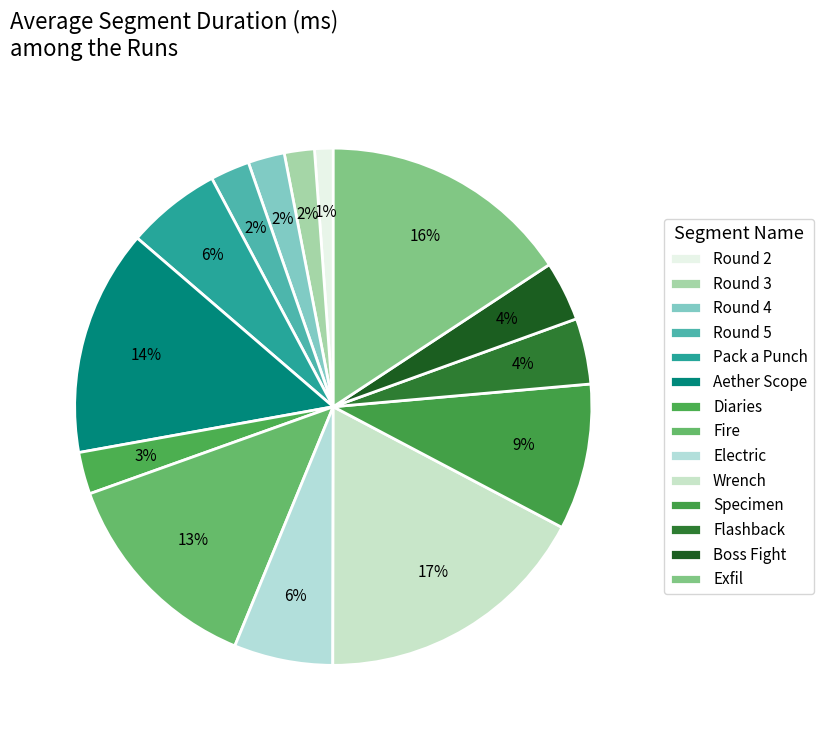

To the nearest percent, what portion does Fire represent?

13%